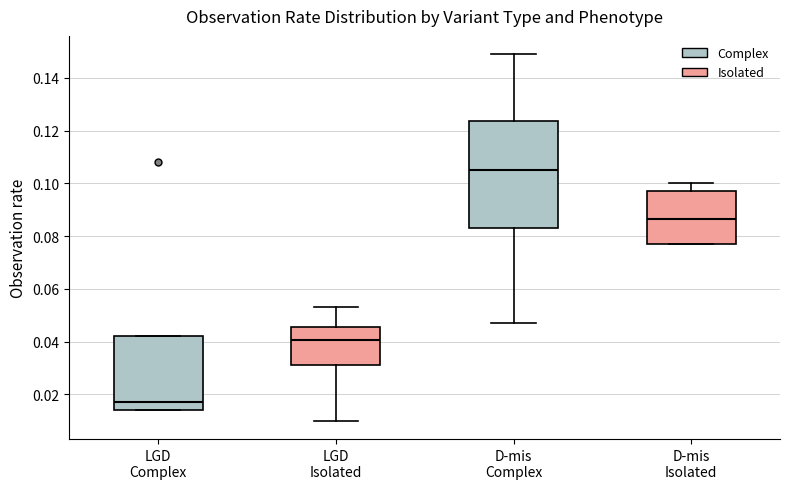

Comparing the boxes themselves (not the whiskers), which one is the tallest?

D-mis Complex